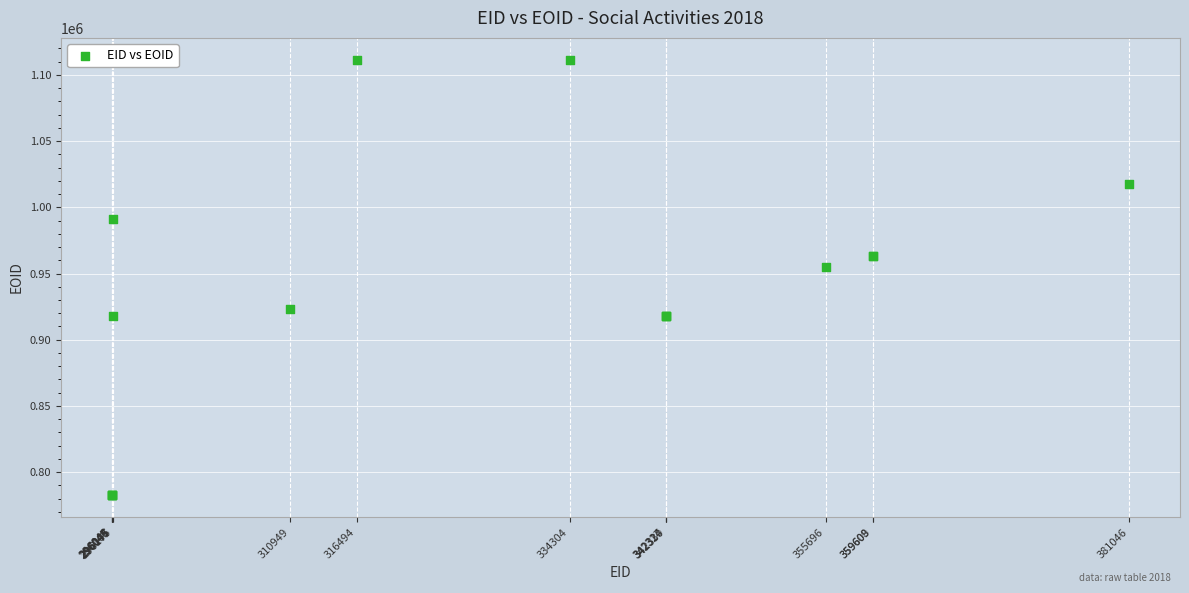

What Y value in the scatter plot is closest to 946936?

954748